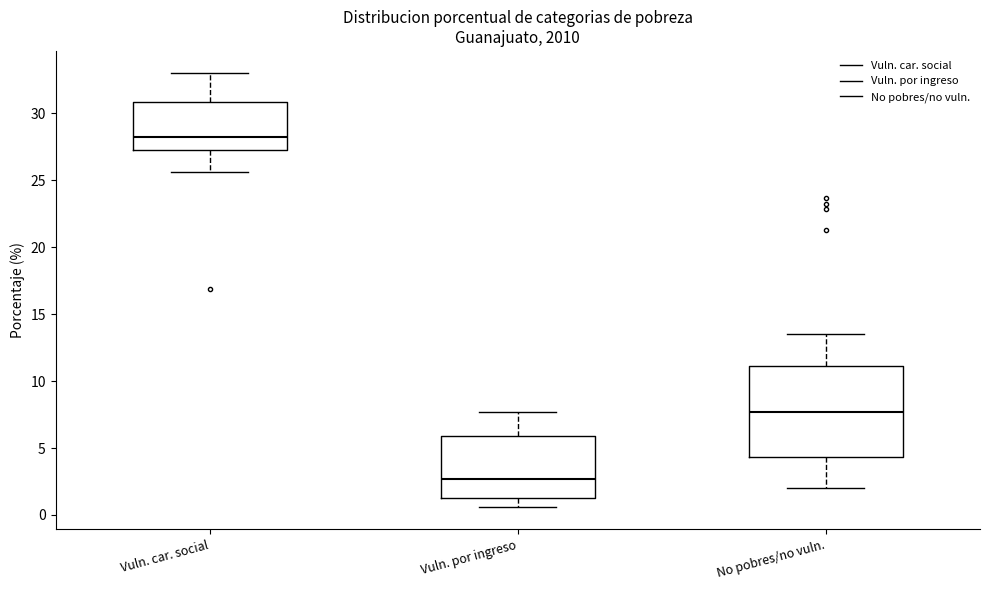

Which box has the highest median line?

Vuln. car. social